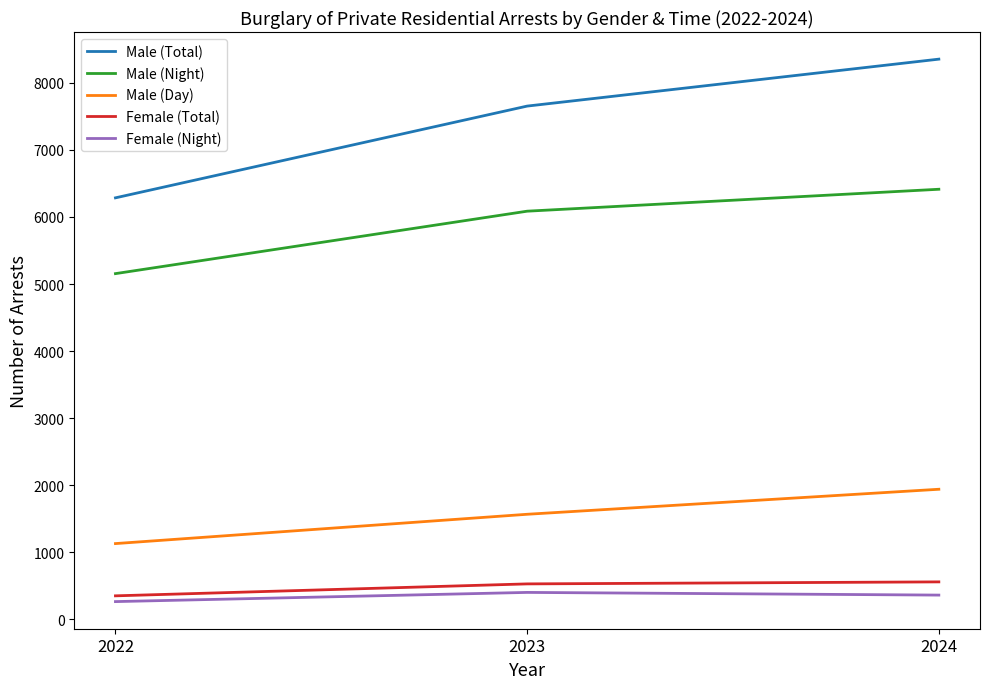

At which category is the sum across all series the highest?

2024